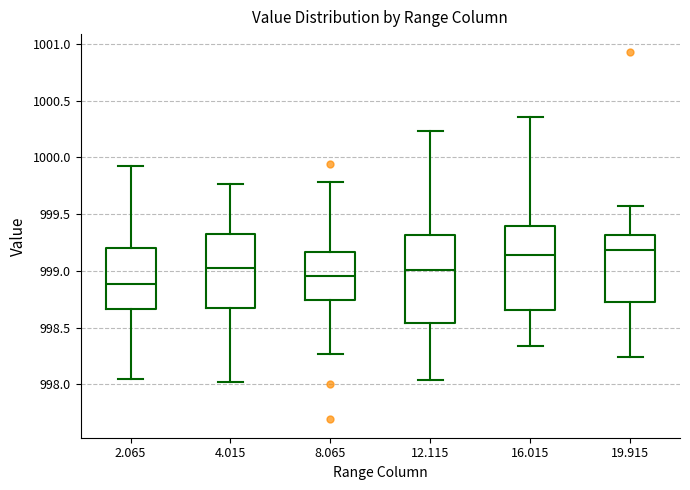

Reading left to right, transcribe this box plot: for each box, give where its median line is, the range the box spans, and where its two whiskers end, as read against the y-axis. The values are not printed on the chart, so give them approximately, as read against the axis.

2.065: median 998.90, box 998.65 to 999.20, whiskers 998.05 to 999.95
4.015: median 999.00, box 998.65 to 999.30, whiskers 998.00 to 999.75
8.065: median 998.95, box 998.75 to 999.15, whiskers 998.25 to 999.80
12.115: median 999.00, box 998.55 to 999.30, whiskers 998.05 to 1000.25
16.015: median 999.15, box 998.65 to 999.40, whiskers 998.35 to 1000.35
19.915: median 999.20, box 998.75 to 999.30, whiskers 998.25 to 999.55